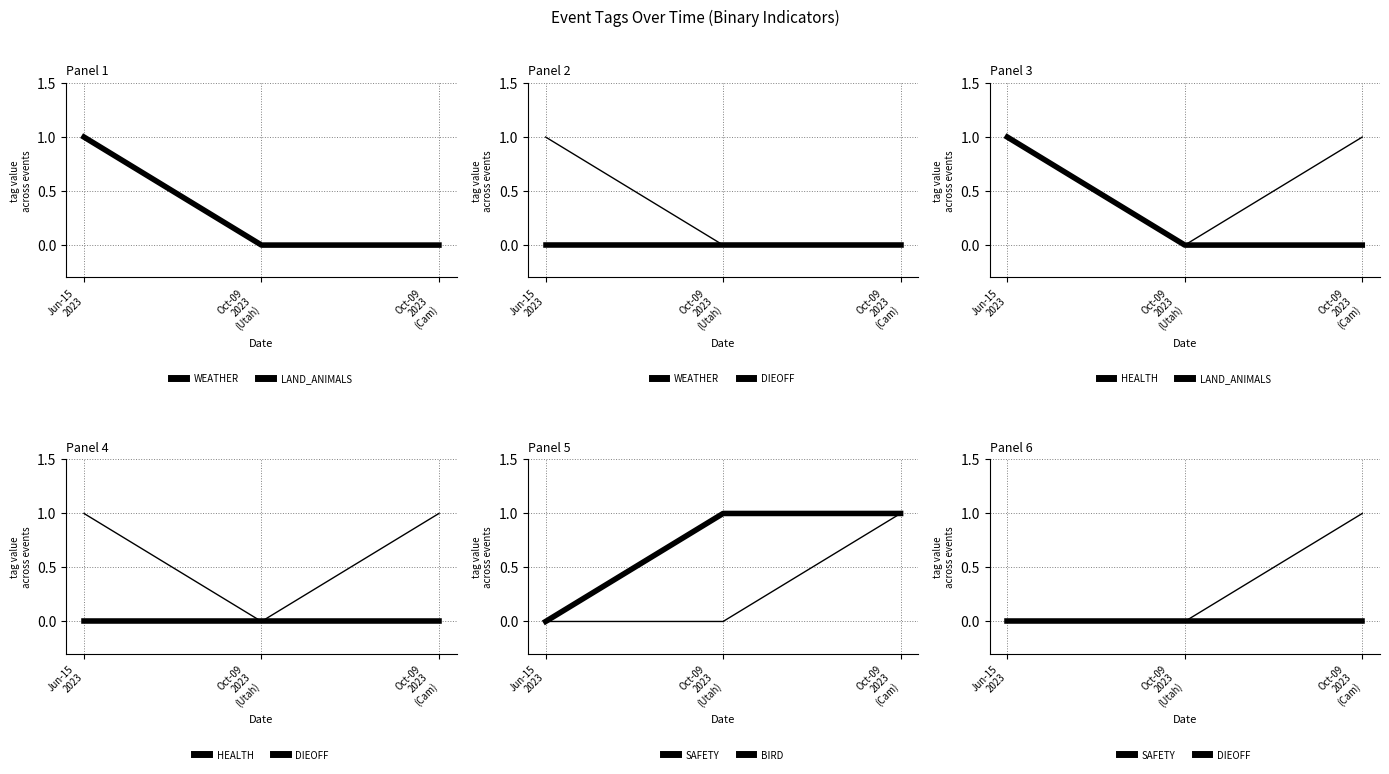

Between Oct-09
2023
(Utah) and Jun-15
2023, which is larger?

Jun-15
2023